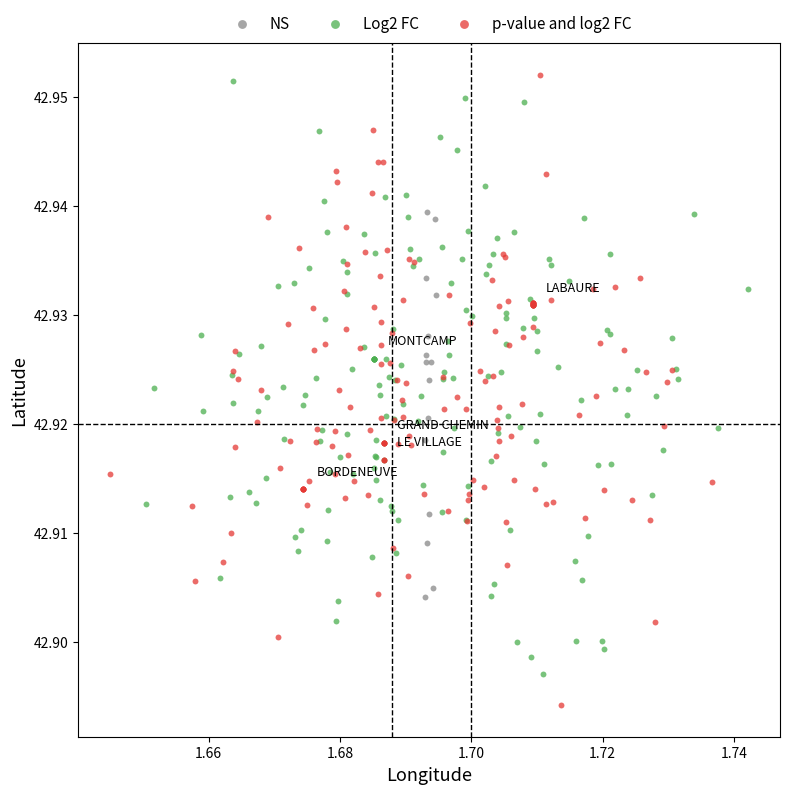

Which series contains the lowest Y value?

p-value and log2 FC